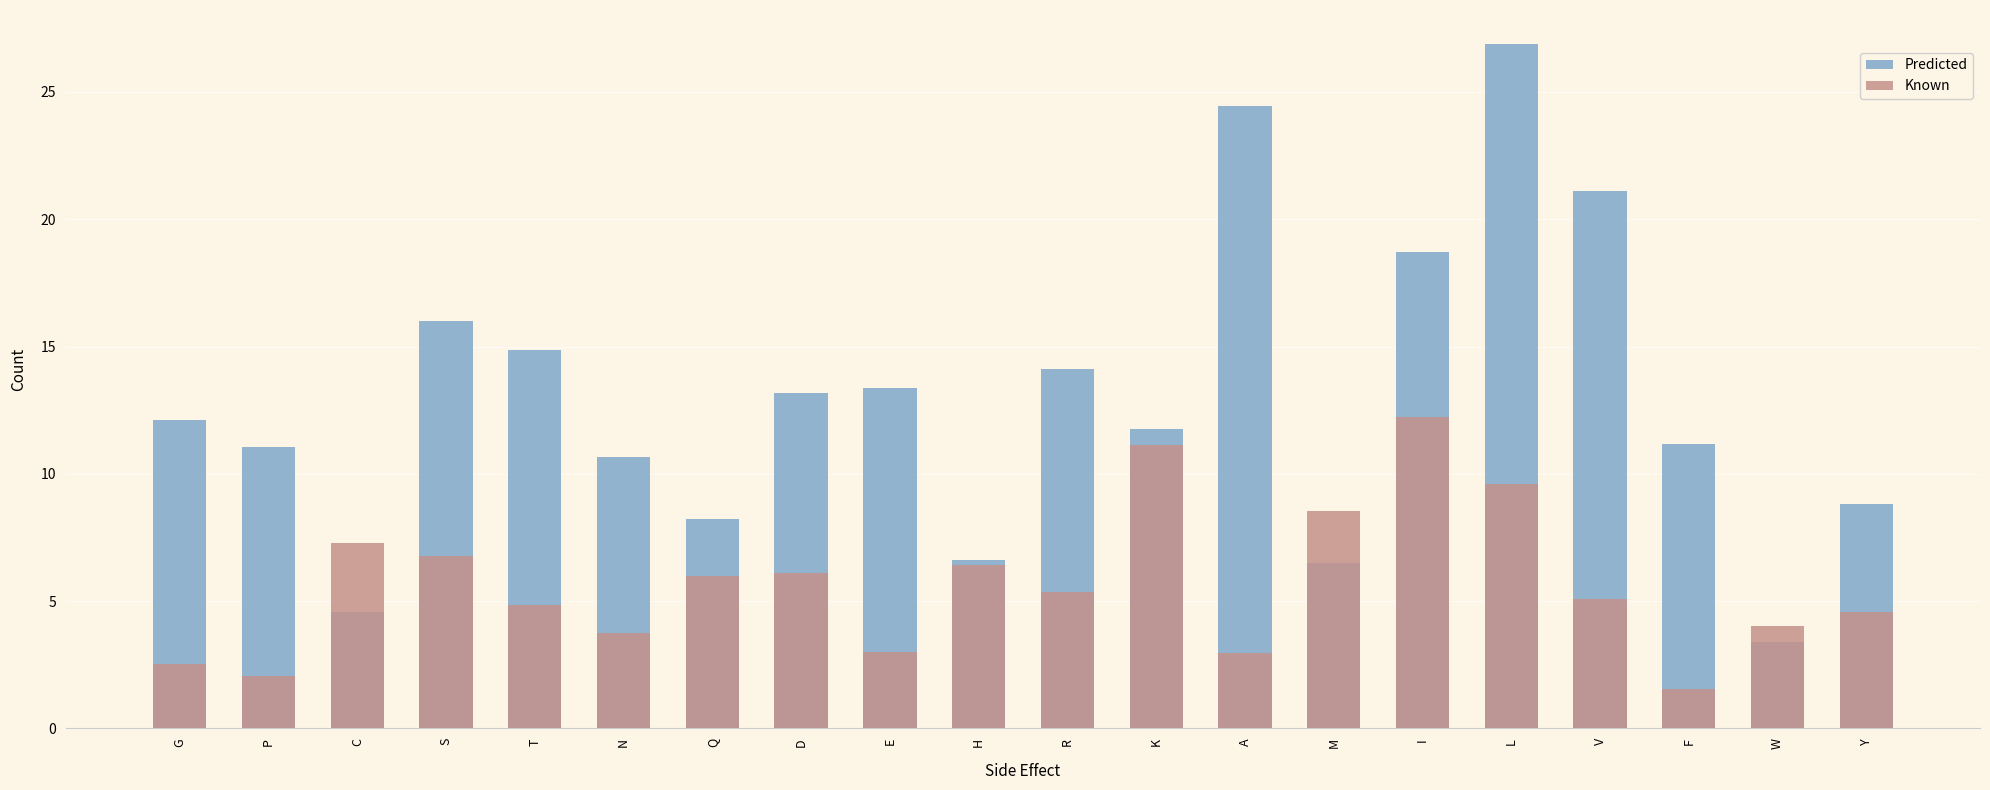

What is the difference between the maximum and minimum values in the Predicted series?

23.5